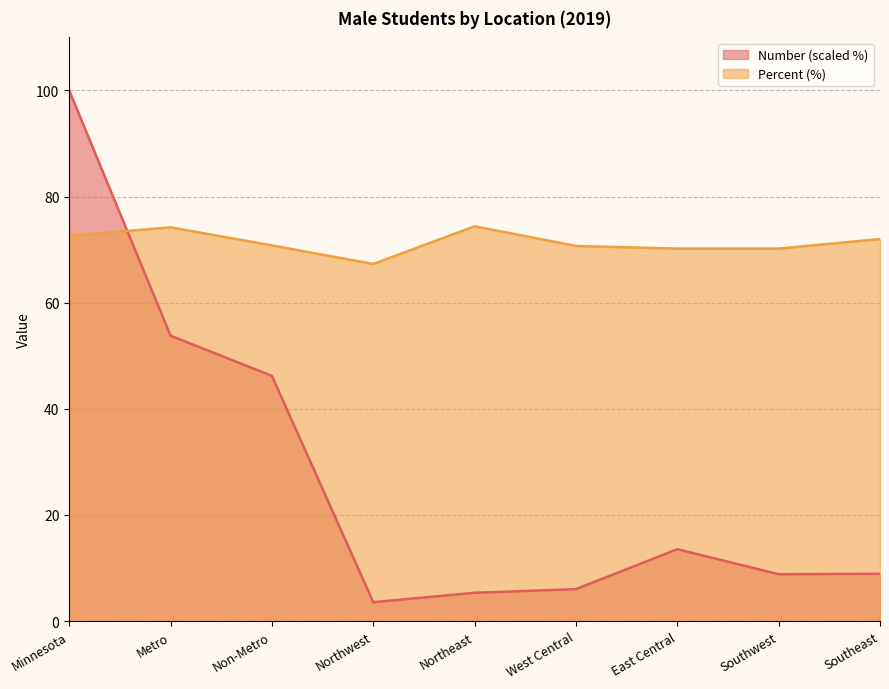

Which series has the largest range (max minus min)?

Number (scaled %)